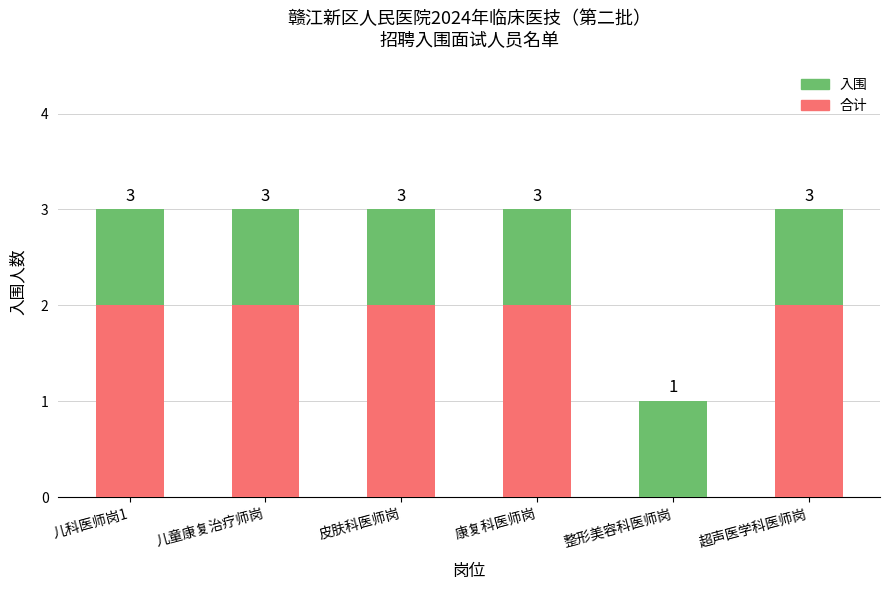

Does the chart contain stacked bars?

Yes